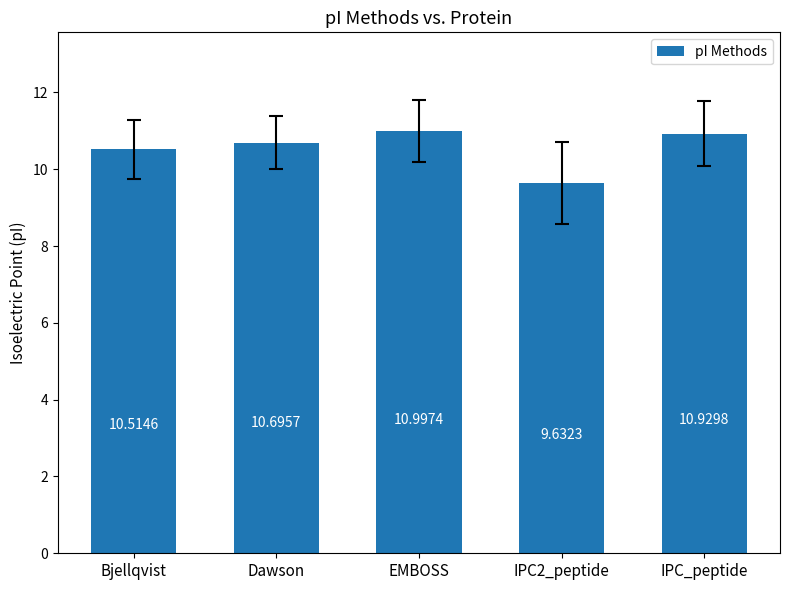

How many values are below 10?

1